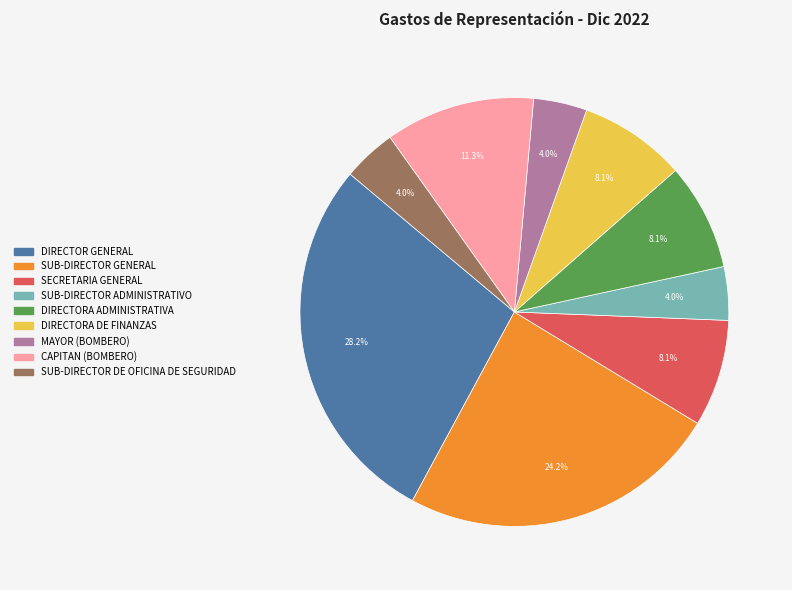

What is the total percentage of SUB-DIRECTOR ADMINISTRATIVO and SECRETARIA GENERAL?

12.1%